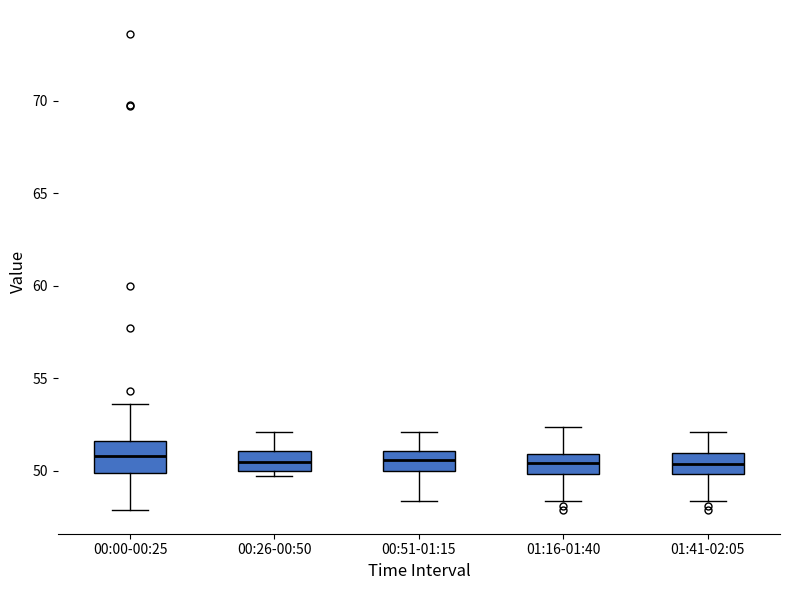

Reading left to right, read every box against the y-axis: the position of its median line, the range the box covers, and the ends of its whiskers. The values are not printed on the chart, so give them approximately, as read against the axis.

00:00-00:25: median 51.0, box 50.0 to 51.5, whiskers 48.0 to 53.5
00:26-00:50: median 50.5, box 50.0 to 51.0, whiskers 49.5 to 52.0
00:51-01:15: median 50.5, box 50.0 to 51.0, whiskers 48.5 to 52.0
01:16-01:40: median 50.5, box 50.0 to 51.0, whiskers 48.5 to 52.5
01:41-02:05: median 50.5, box 50.0 to 51.0, whiskers 48.5 to 52.0